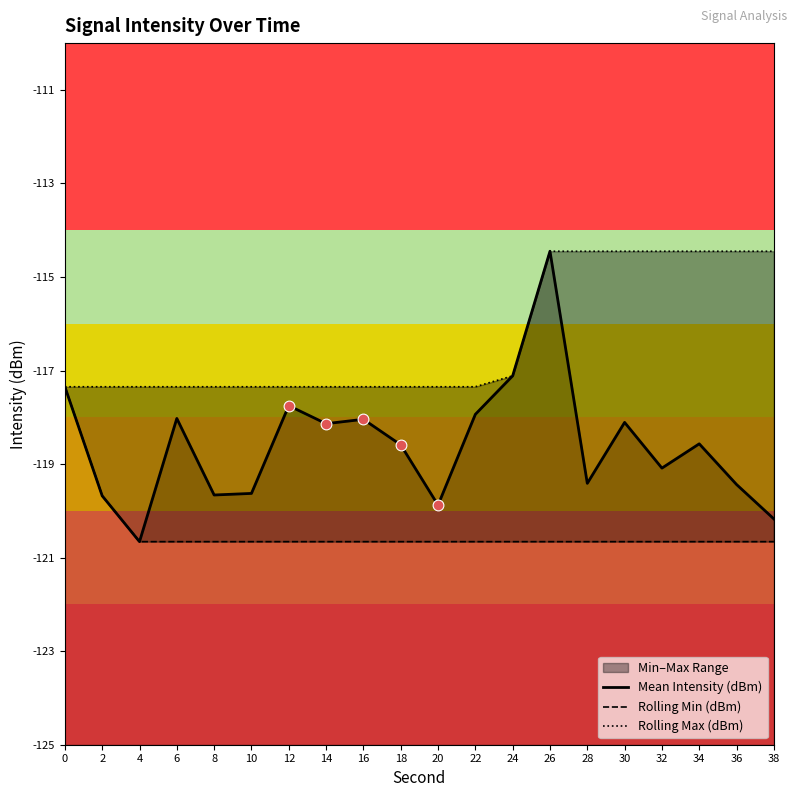

At which category is the sum across all series the highest?

26